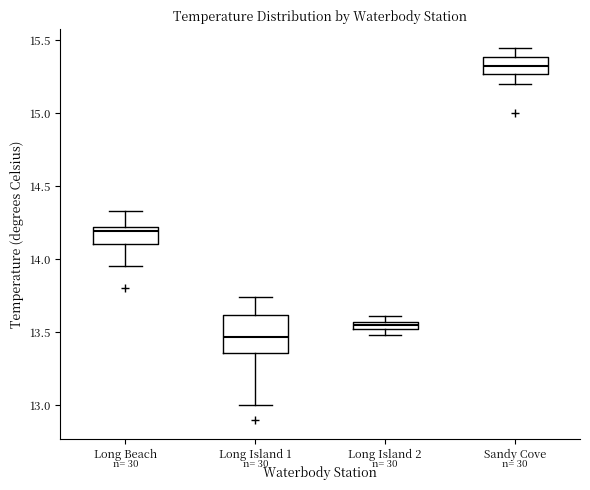

Comparing the boxes themselves (not the whiskers), which one is the tallest?

Long Island 1